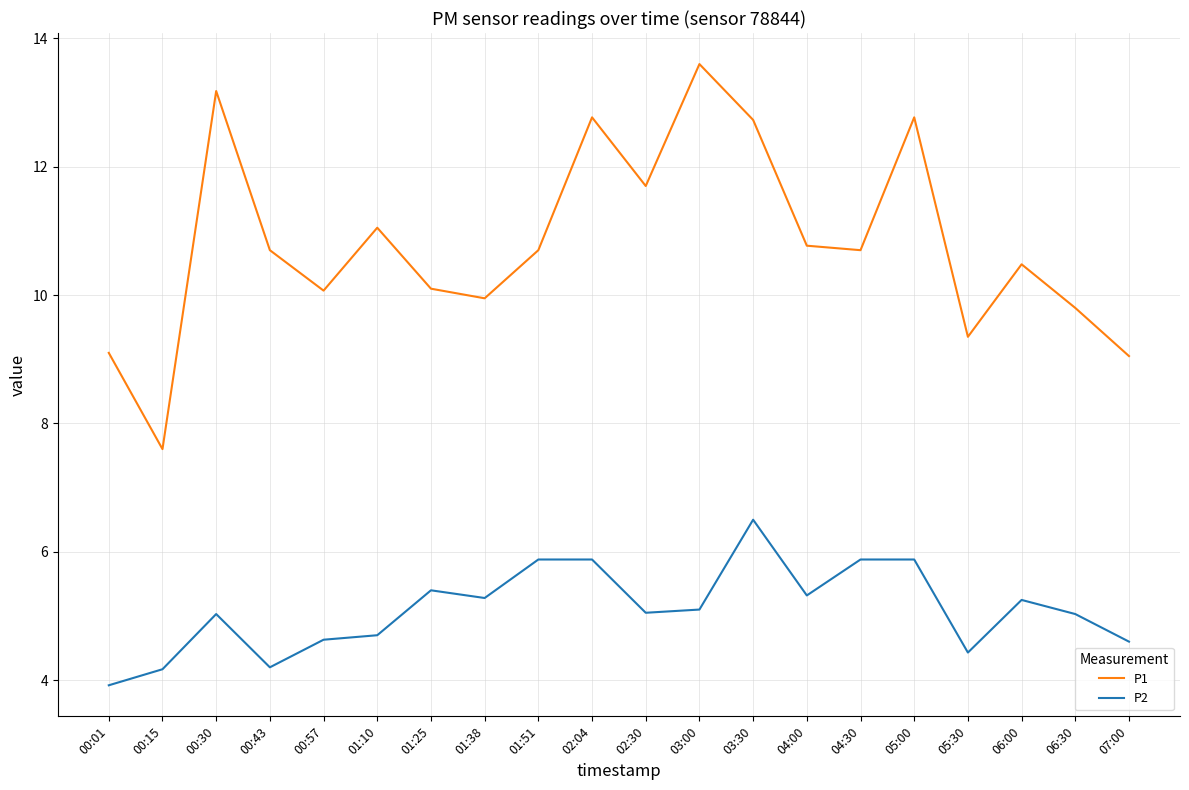

The value of P2 at 00:43 is 1.6. True or false?

False